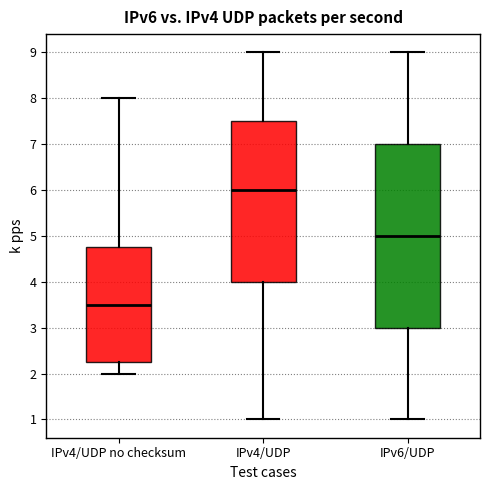

Reading left to right, read every box against the y-axis: the position of its median line, the range the box covers, and the ends of its whiskers. The values are not printed on the chart, so give them approximately, as read against the axis.

IPv4/UDP no checksum: median 3.5, box 2.3 to 4.8, whiskers 2.0 to 8.0
IPv4/UDP: median 6.0, box 4.0 to 7.5, whiskers 1.0 to 9.0
IPv6/UDP: median 5.0, box 3.0 to 7.0, whiskers 1.0 to 9.0